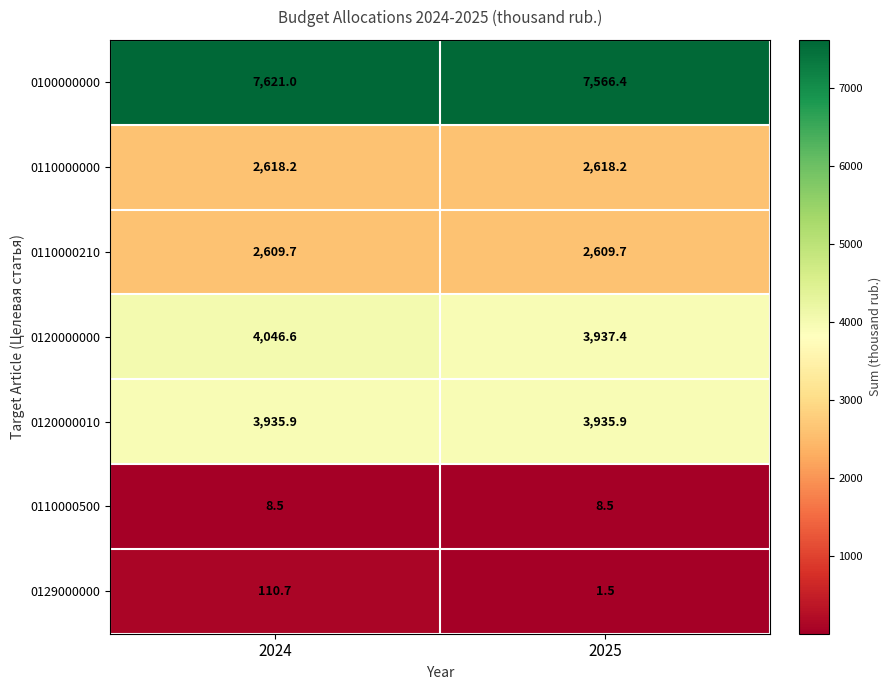

What is the smallest value displayed?

1.5